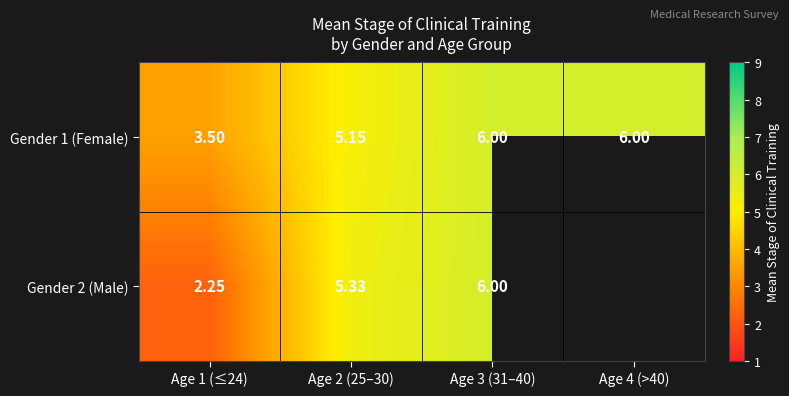

What is the difference between the Gender 2 (Male) values at Age 2 (25–30) and Age 3 (31–40)?

0.7